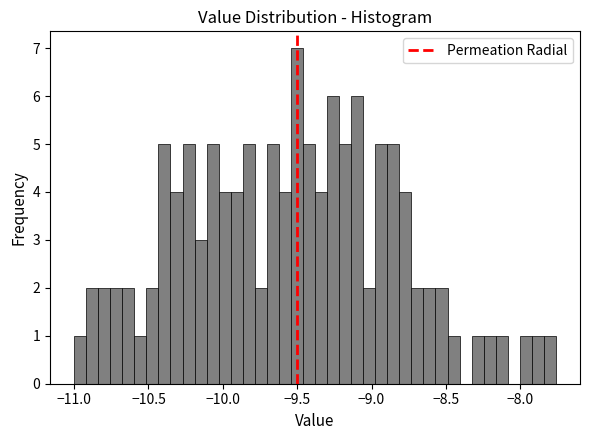

Read against the x-axis, roughly where is the centre of the tallest bar?

-9.50